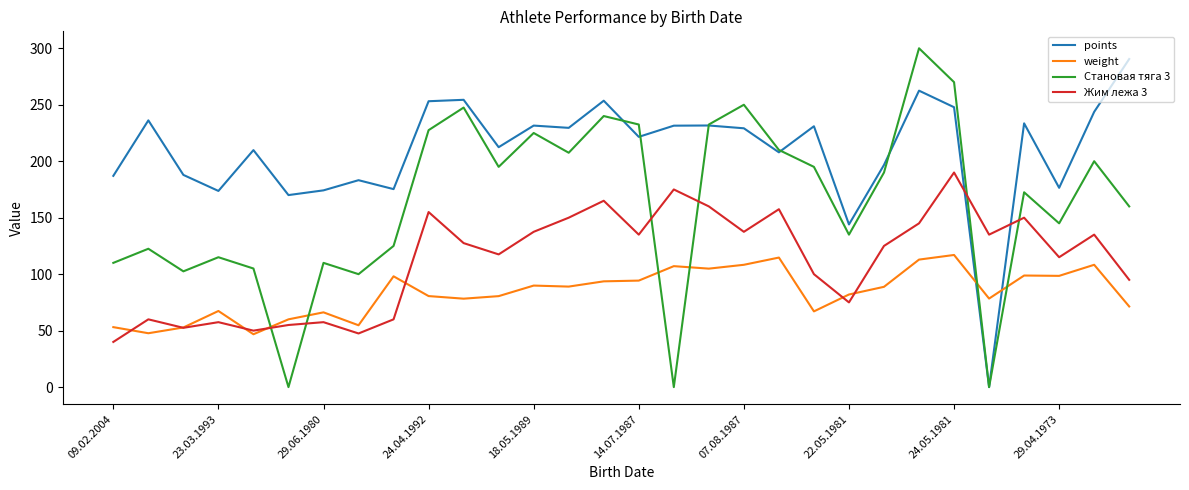

List the series in order of their overall mean, highest first.

points, Становая тяга 3, Жим лежа 3, weight